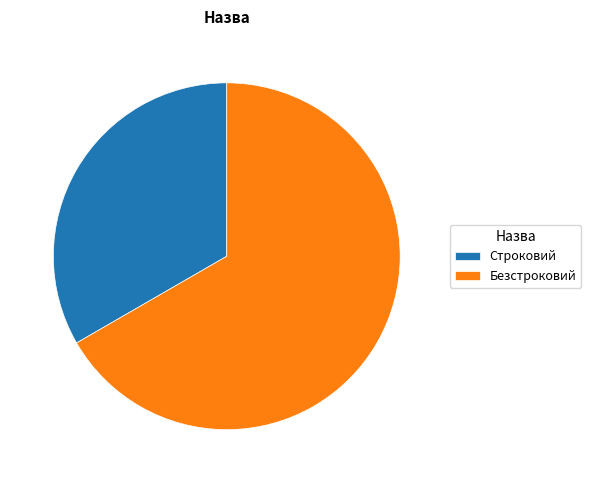

Which category has the biggest portion of the pie?

Безстроковий